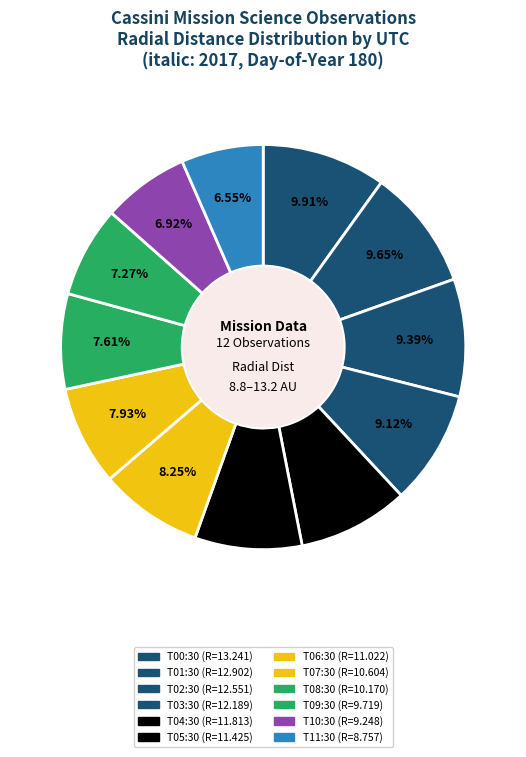

How many segments does this pie chart have?

12